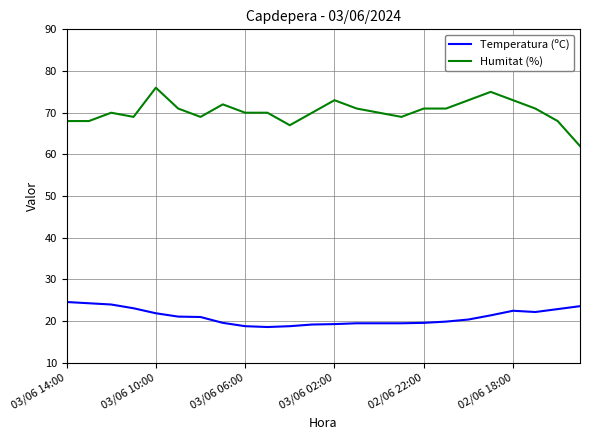

How many lines are shown in the chart?

2